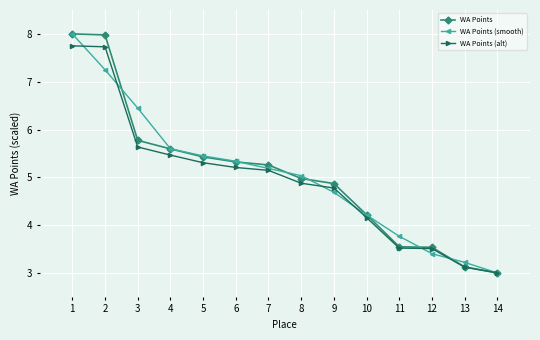

At which label is WA Points closest to 5?

8